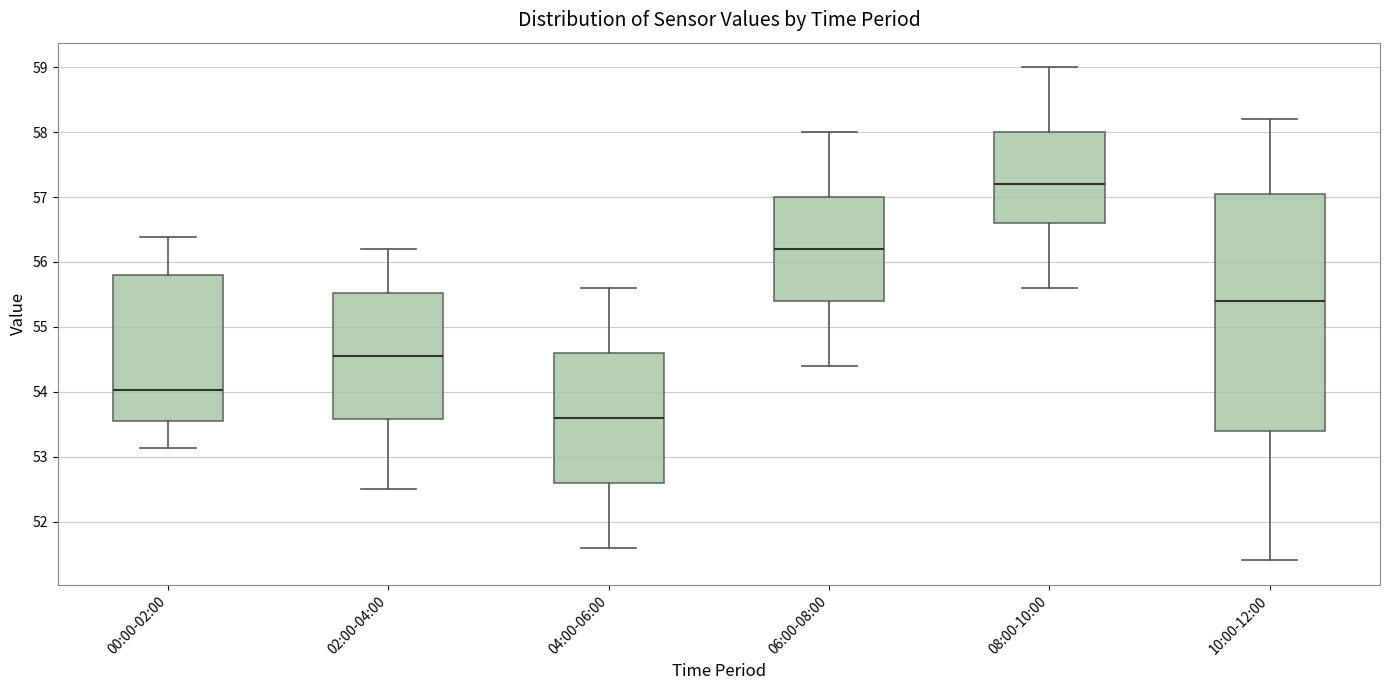

Reading left to right, read every box against the y-axis: the position of its median line, the range the box covers, and the ends of its whiskers. The values are not printed on the chart, so give them approximately, as read against the axis.

00:00-02:00: median 54.0, box 53.5 to 55.8, whiskers 53.1 to 56.4
02:00-04:00: median 54.6, box 53.6 to 55.5, whiskers 52.5 to 56.2
04:00-06:00: median 53.6, box 52.6 to 54.6, whiskers 51.6 to 55.6
06:00-08:00: median 56.2, box 55.4 to 57.0, whiskers 54.4 to 58.0
08:00-10:00: median 57.2, box 56.6 to 58.0, whiskers 55.6 to 59.0
10:00-12:00: median 55.4, box 53.4 to 57.1, whiskers 51.4 to 58.2